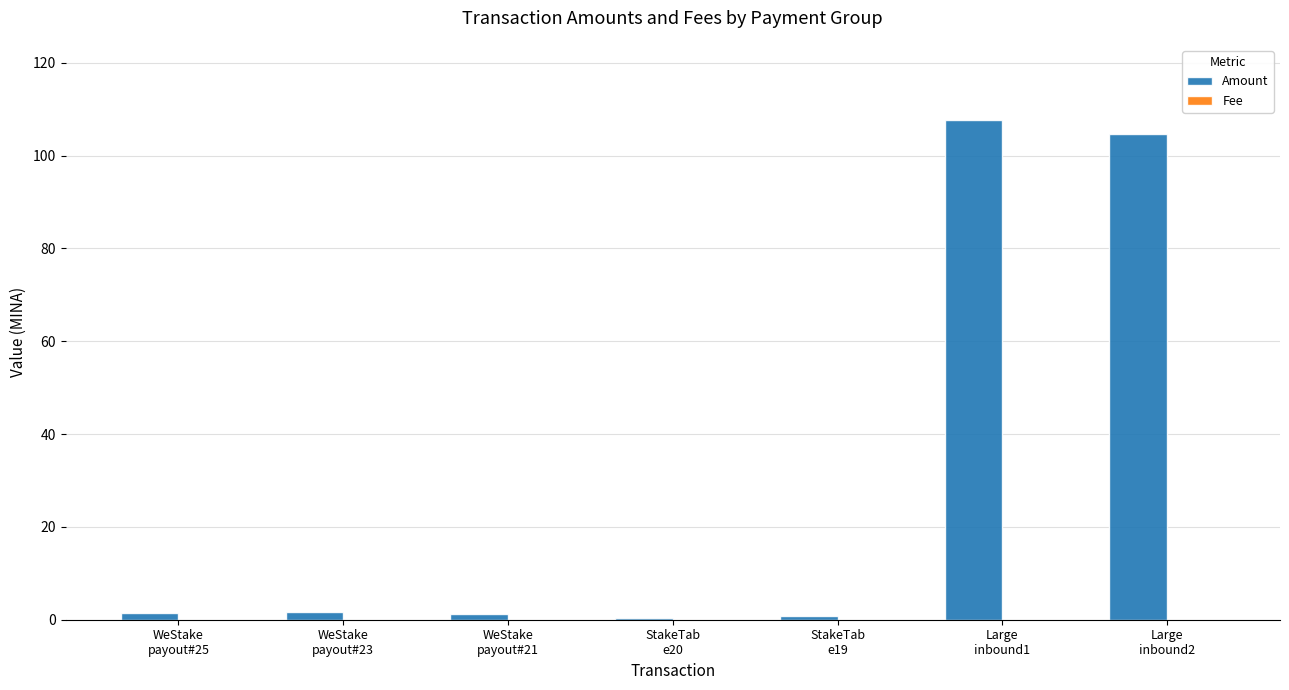

Which series has the largest total across all categories?

Amount